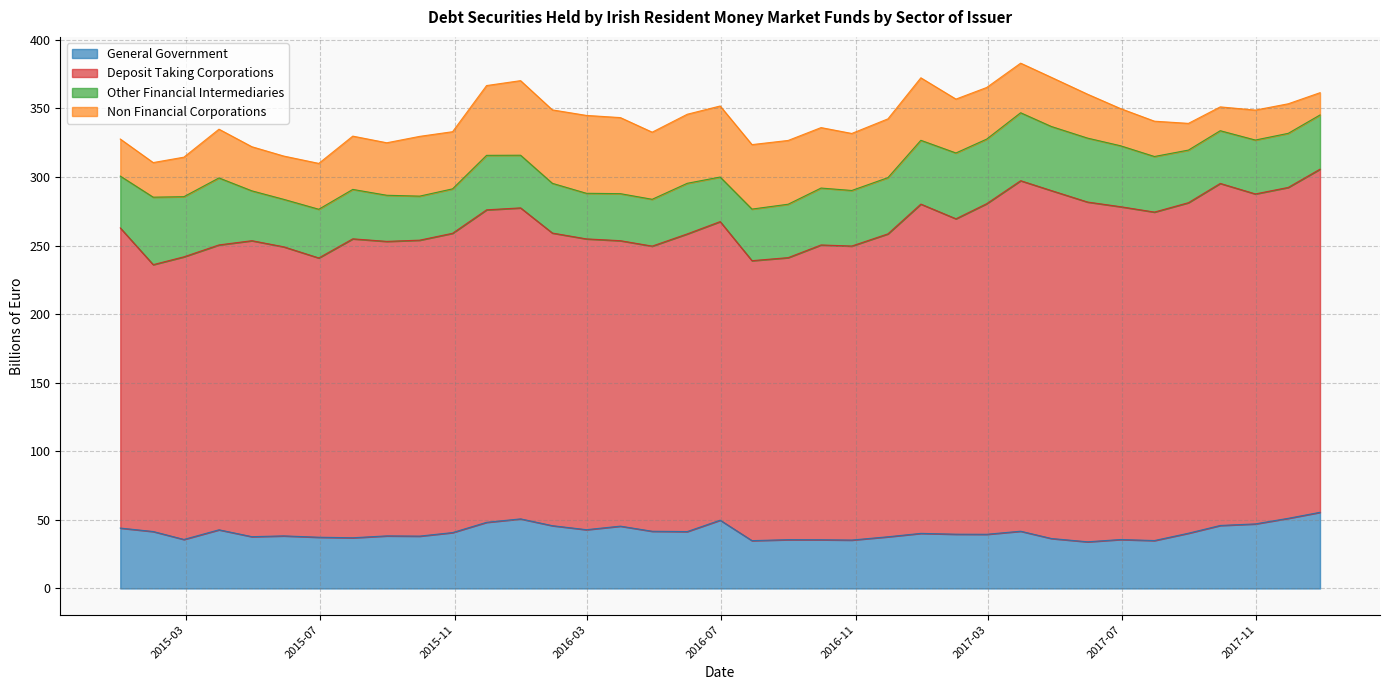

True or false: Deposit Taking Corporations and Non Financial Corporations cross at least once.

False